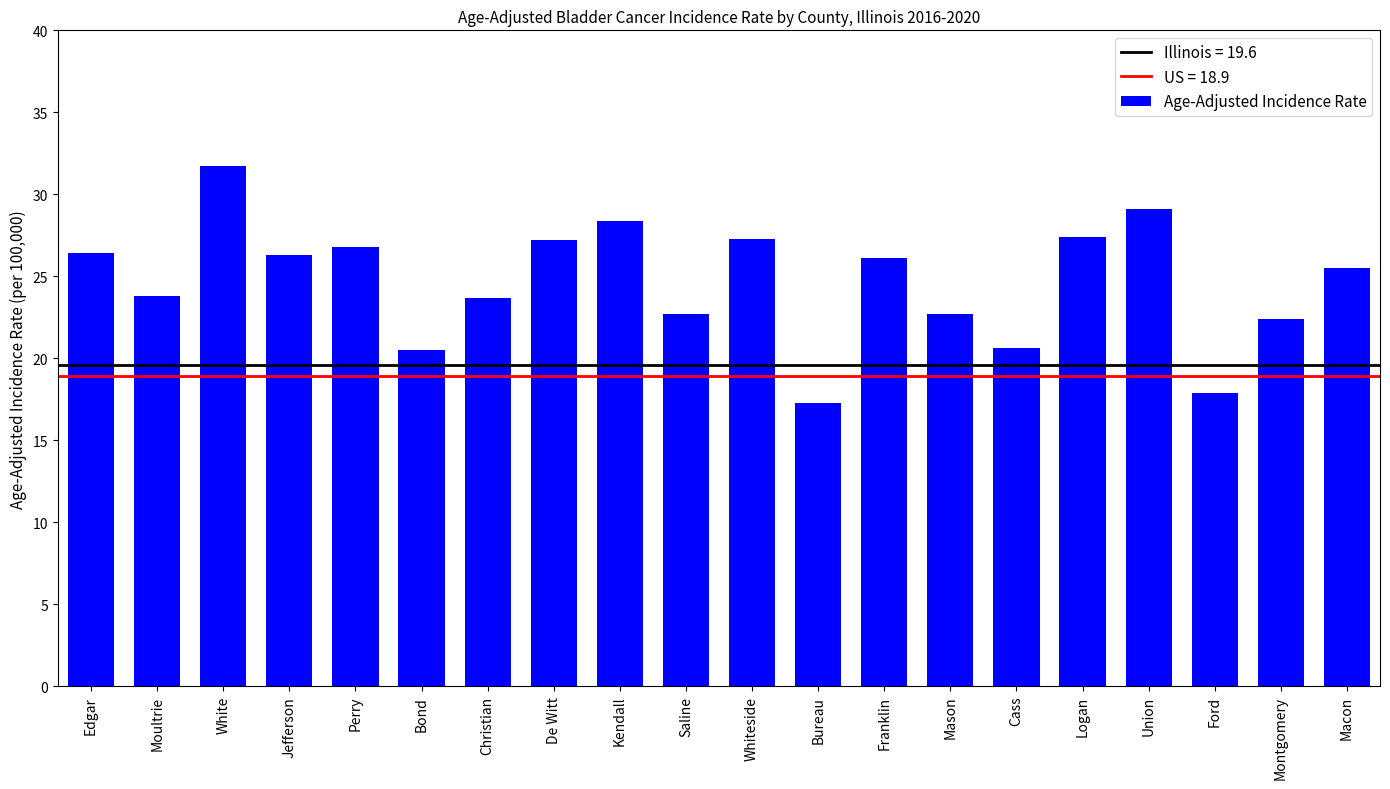

What is the sum of all values?

493.8